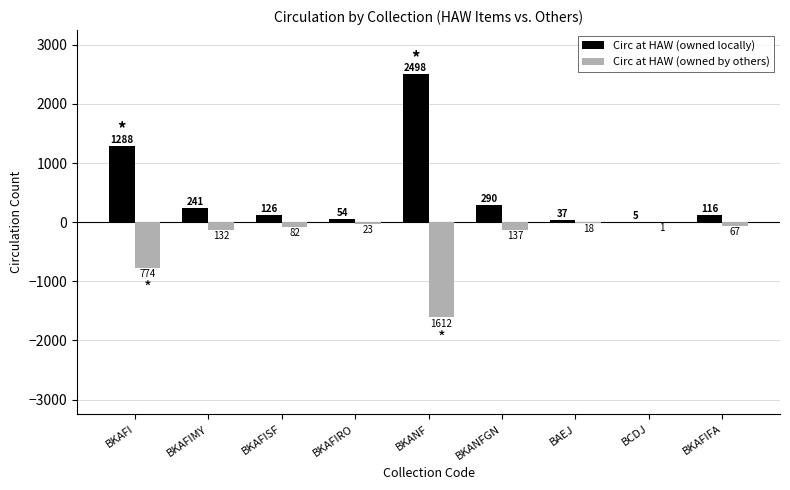

Reading left to right, what are all the values shown in this chart?

Circ at HAW (owned locally): BKAFI=1288	BKAFIMY=241	BKAFISF=126	BKAFIRO=54	BKANF=2498	BKANFGN=290	BAEJ=37	BCDJ=5	BKAFIFA=116
Circ at HAW (owned by others): BKAFI=-774	BKAFIMY=-132	BKAFISF=-82	BKAFIRO=-23	BKANF=-1612	BKANFGN=-137	BAEJ=-18	BCDJ=-1	BKAFIFA=-67